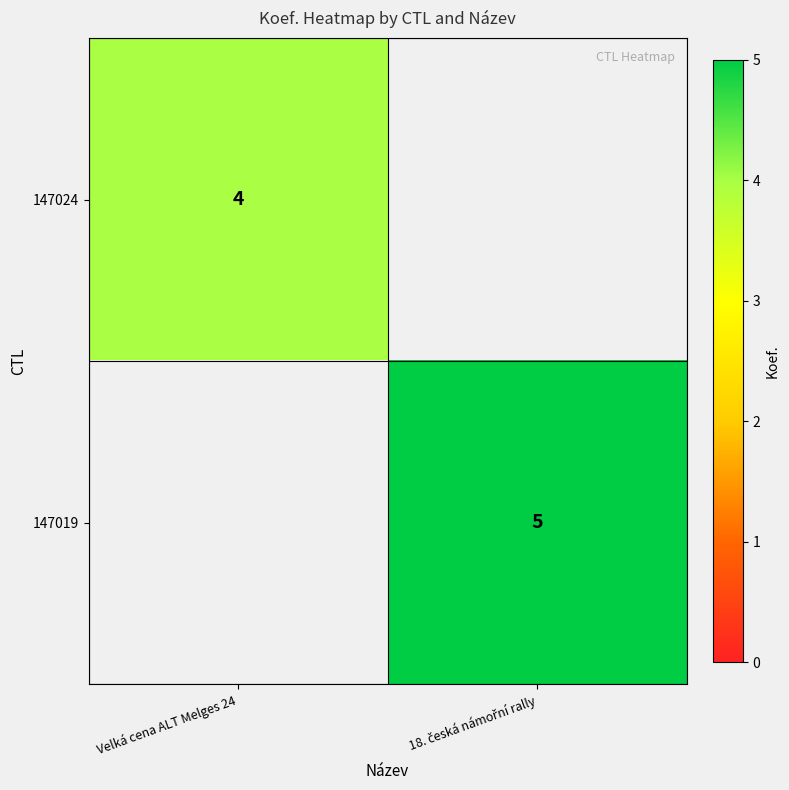

How many series are shown in this chart?

2